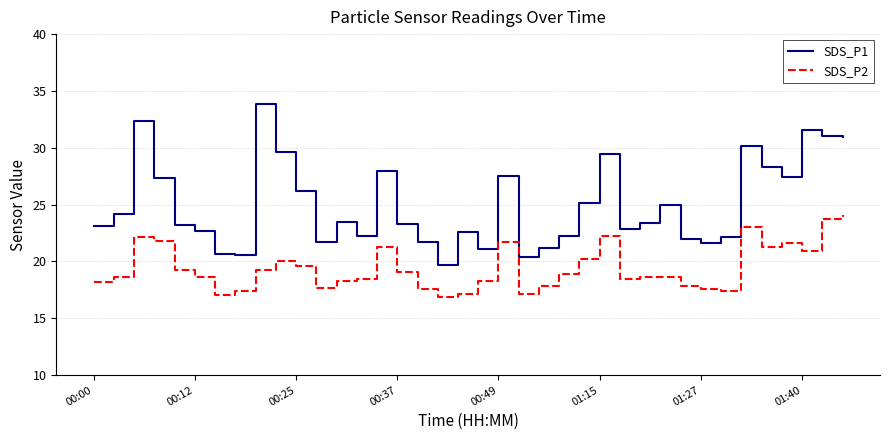

What is the difference between the maximum and minimum values in the SDS_P2 series?

7.2